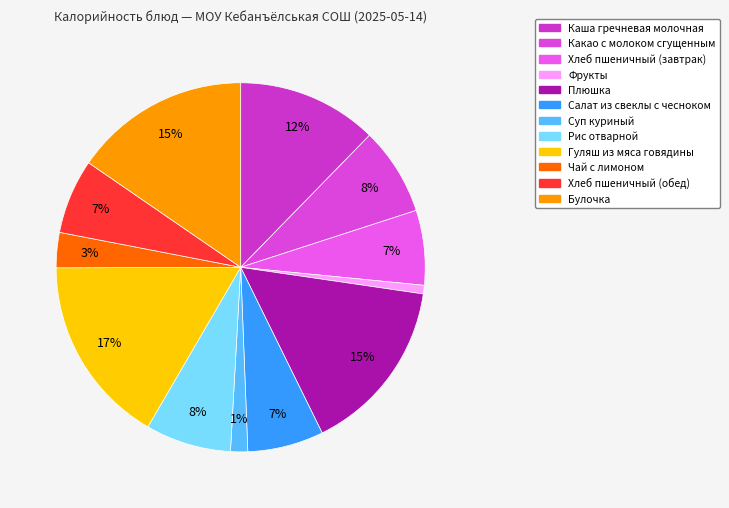

To the nearest percent, what is the combined percentage of Какао с молоком сгущенным and Хлеб пшеничный (обед)?

14%